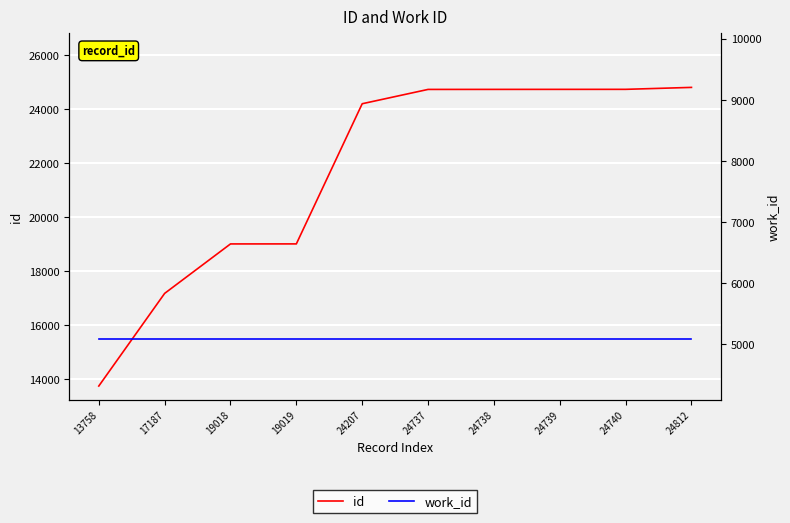

What is the difference between the maximum and second lowest values in the id series?

7625